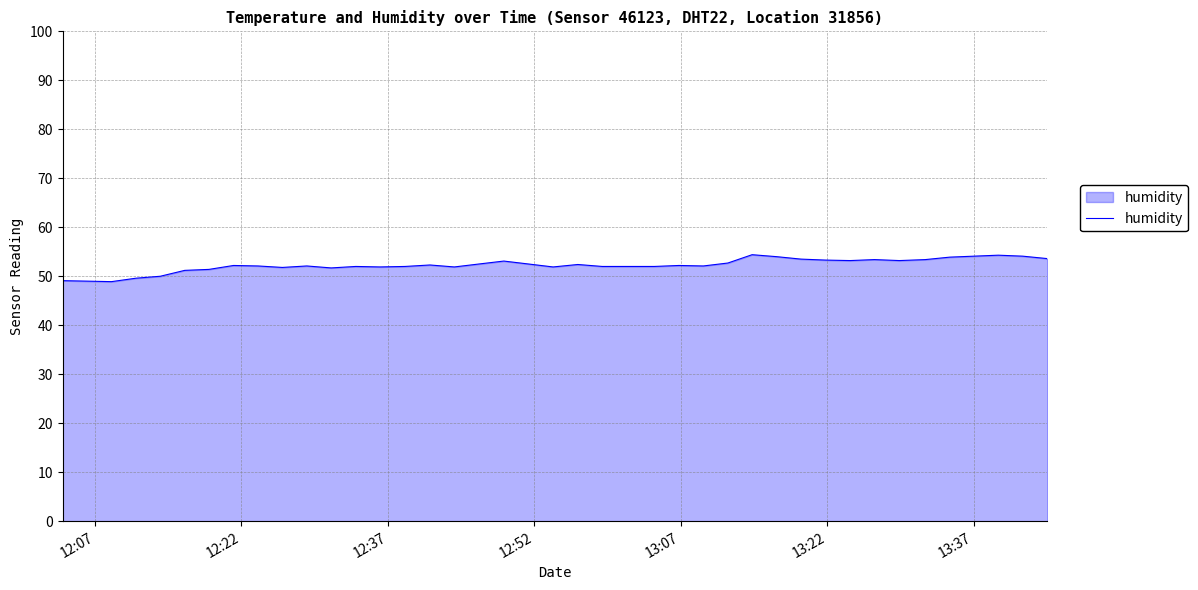

What is the smallest value displayed?

48.9